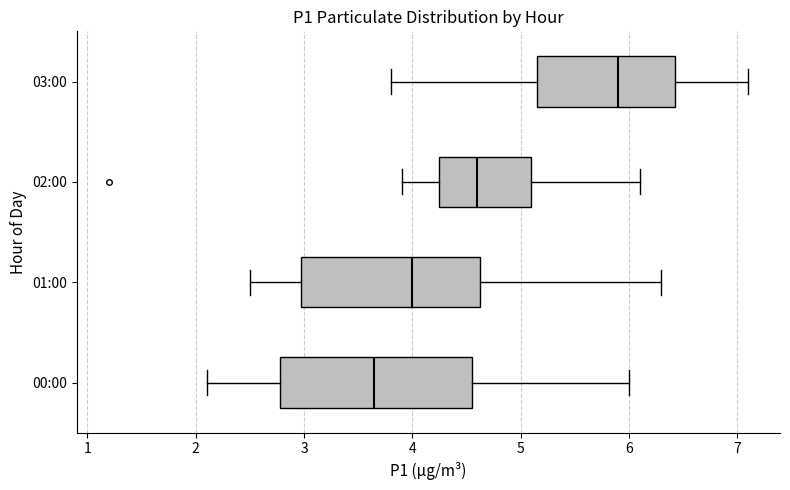

Comparing the boxes themselves (not the whiskers), which one is the widest?

00:00